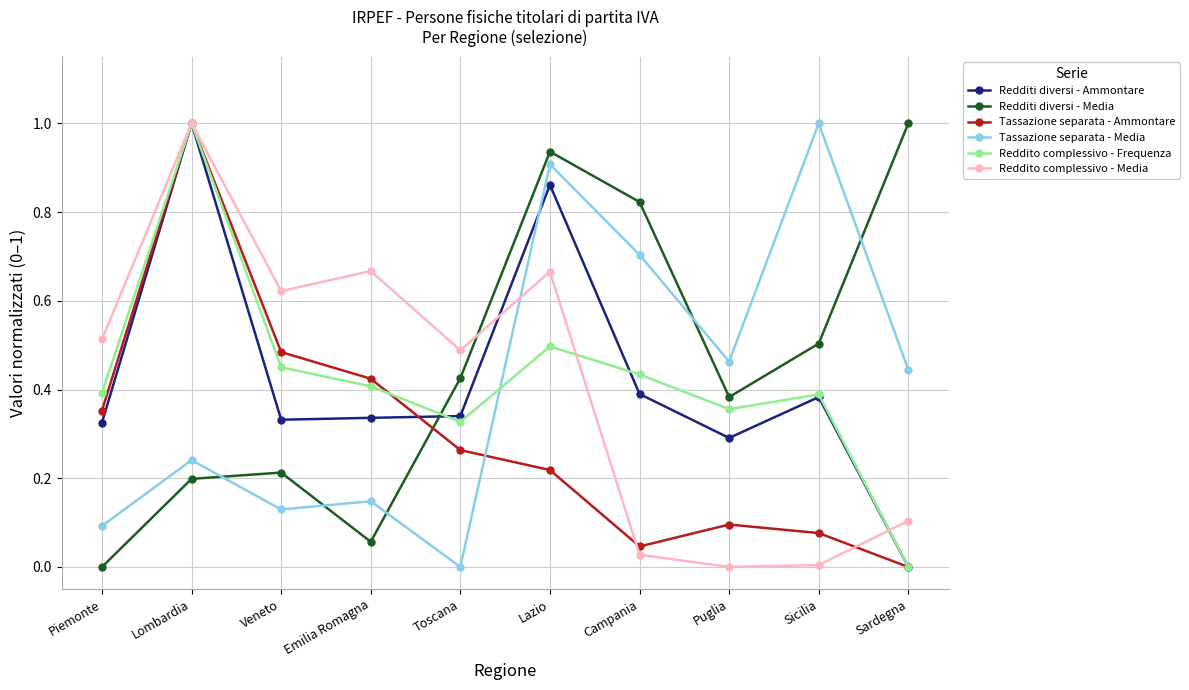

What position from the left is Emilia Romagna?

4